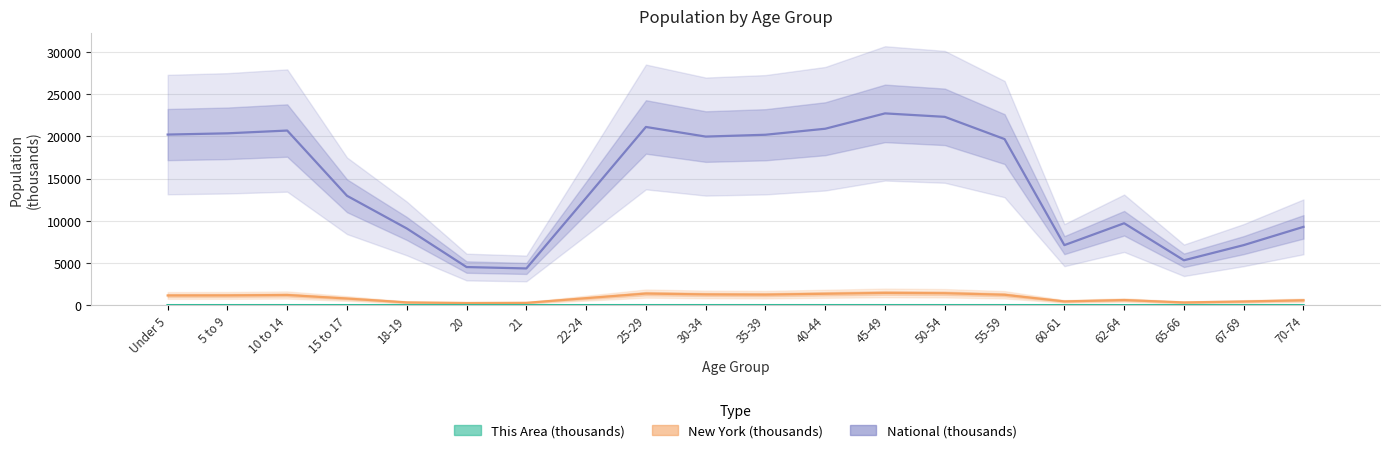

The This Area (thousands) series shows 1.0 at Under 5. True or false?

False